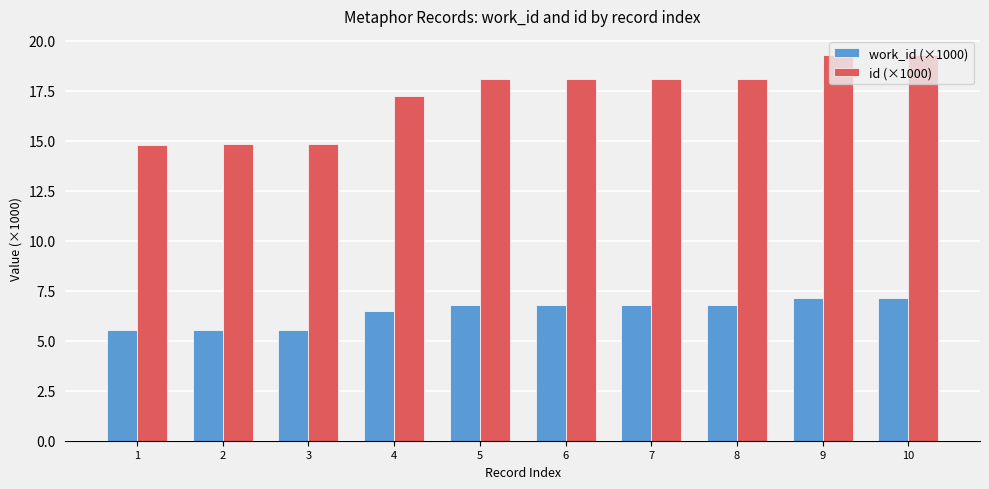

At how many categories does at least one series exceed 5?

10